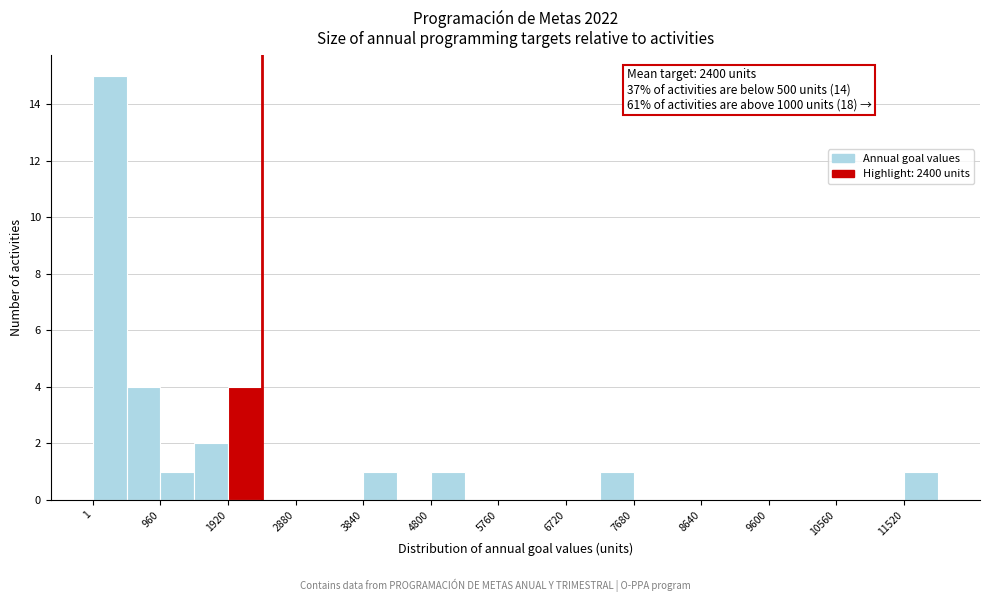

Over which range of the x-axis is the bar tallest?

0 to 500